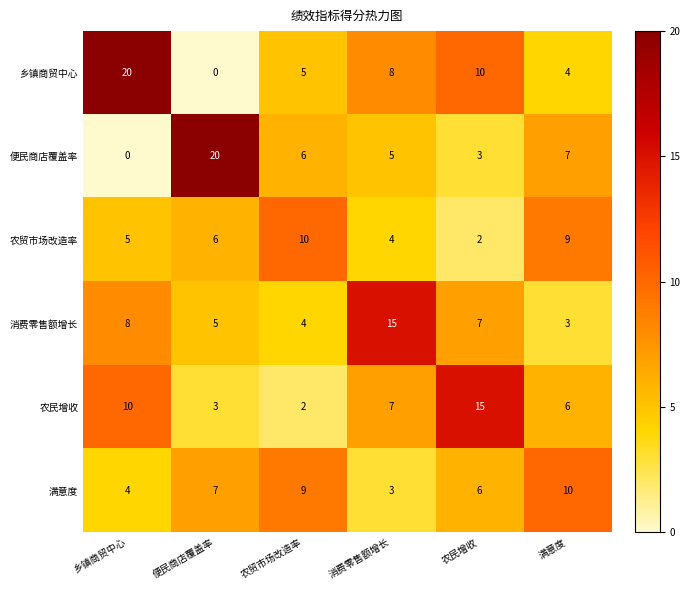

Rank the series at 便民商店覆盖率 from lowest to highest value.

乡镇商贸中心, 农民增收, 消费零售额增长, 农贸市场改造率, 满意度, 便民商店覆盖率